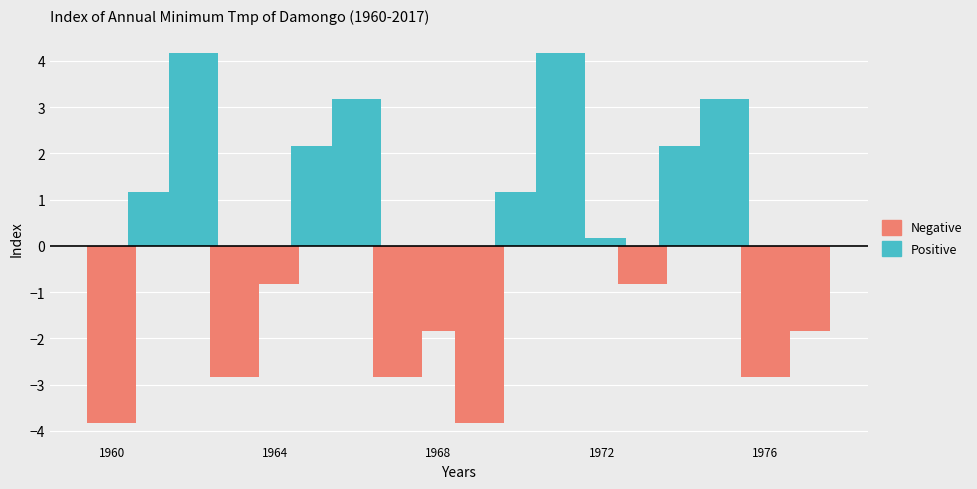

Reading left to right, extract all data points from this chart.

-3.8	1.2	4.2	-2.8	-0.8	2.2	3.2	-2.8	-1.8	-3.8	1.2	4.2	0.2	-0.8	2.2	3.2	-2.8	-1.8